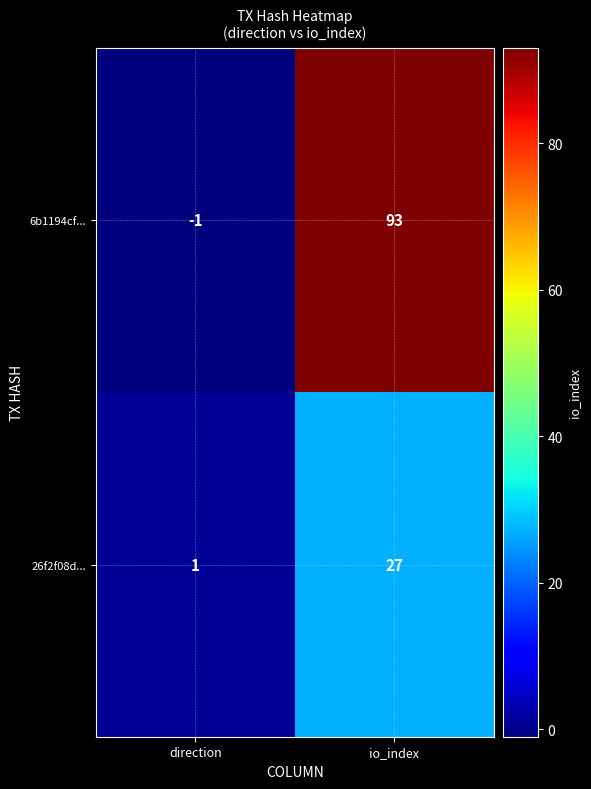

Which series changed the most between direction and io_index?

6b1194cf...